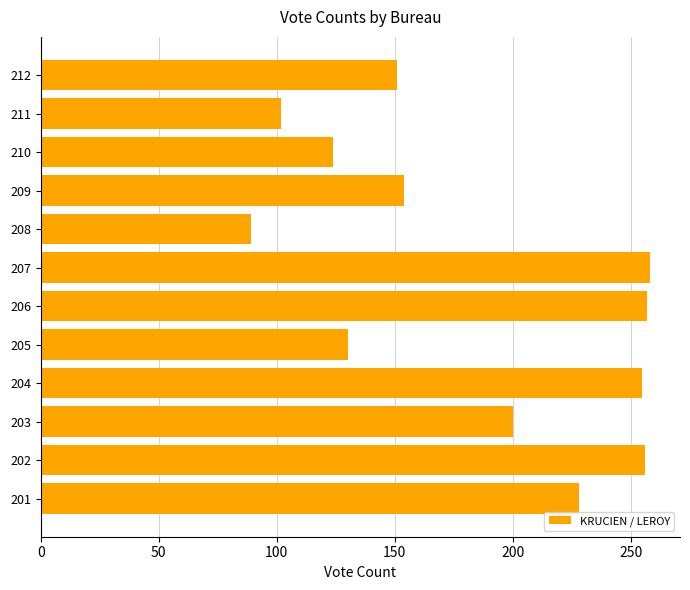

The value at 210 is 124. True or false?

True